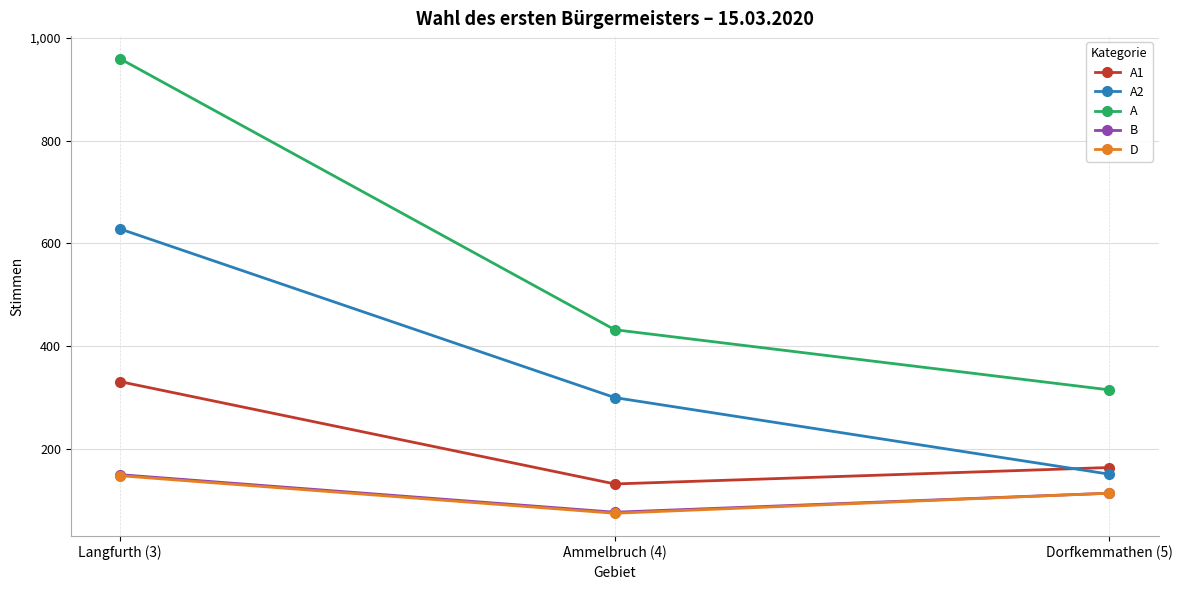

Reading left to right, transcribe all the data shown in this chart.

A1: 331	132	164
A2: 628	300	151
A: 959	432	315
B: 150	77	114
D: 148	75	114